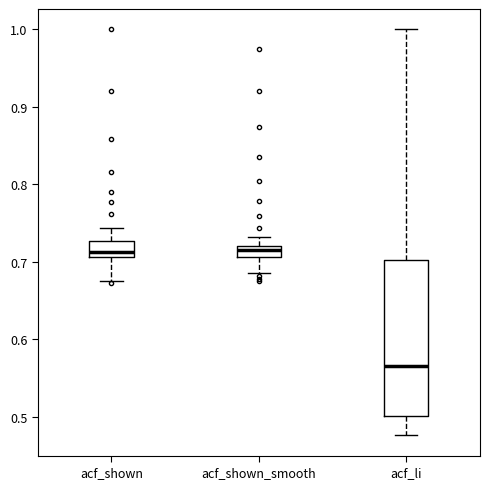

Which box has the lowest median line?

acf_li